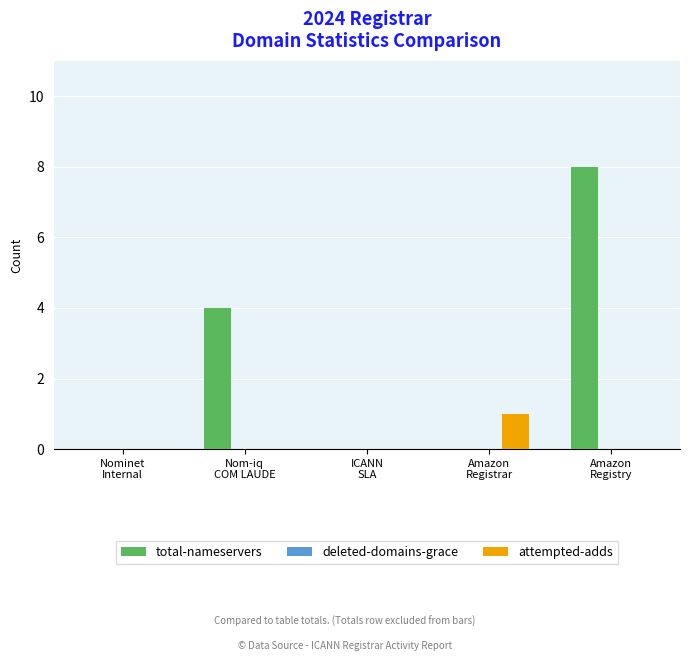

Which series has the largest total across all categories?

total-nameservers